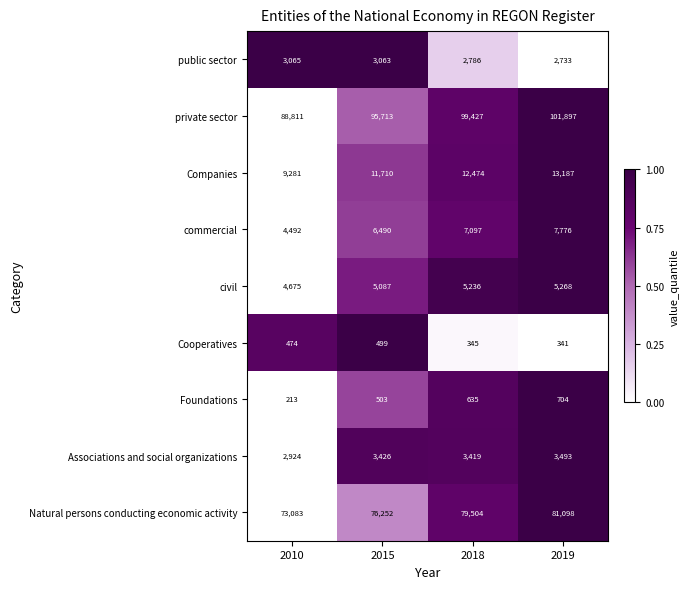

Which series changed the most between 2018 and 2019?

private sector